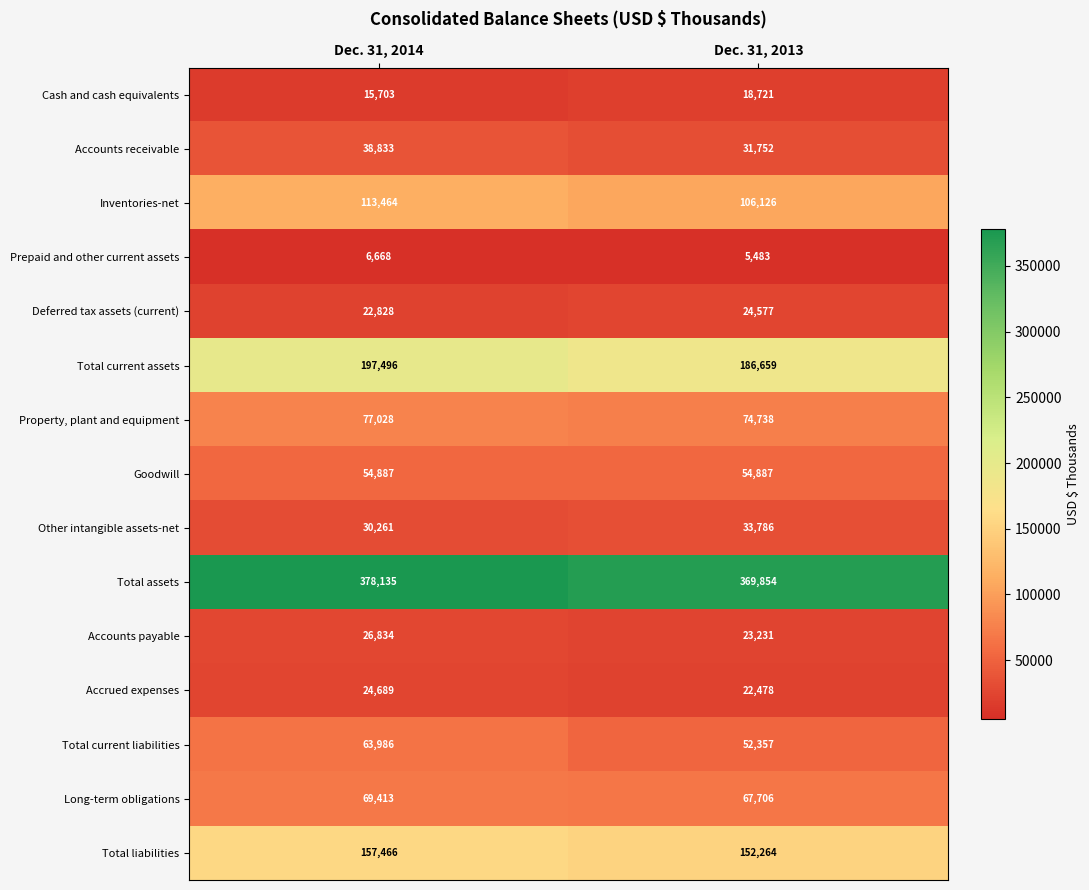

True or false: Property, plant and equipment has a value of 77028 at Dec. 31, 2014.

True